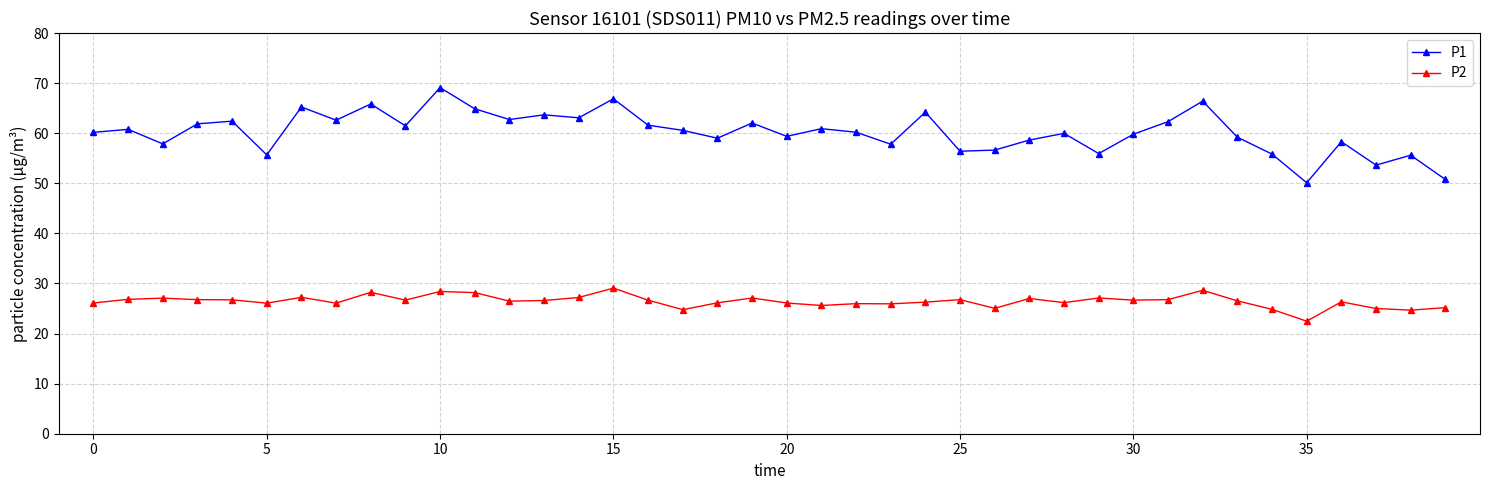

What is the value of the P2 point at the 10th from the left?

26.7